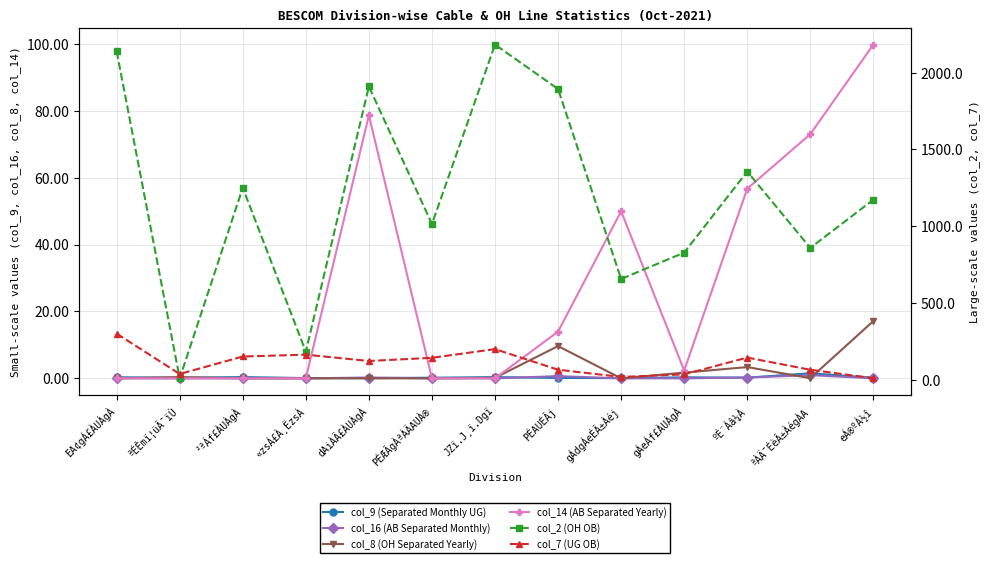

What is the difference between the col_9 (Separated Monthly UG) values at ²ªÁf£ÀUÀgÀ and PÉÆÃgÀªÀÄAUÀ®?

0.2